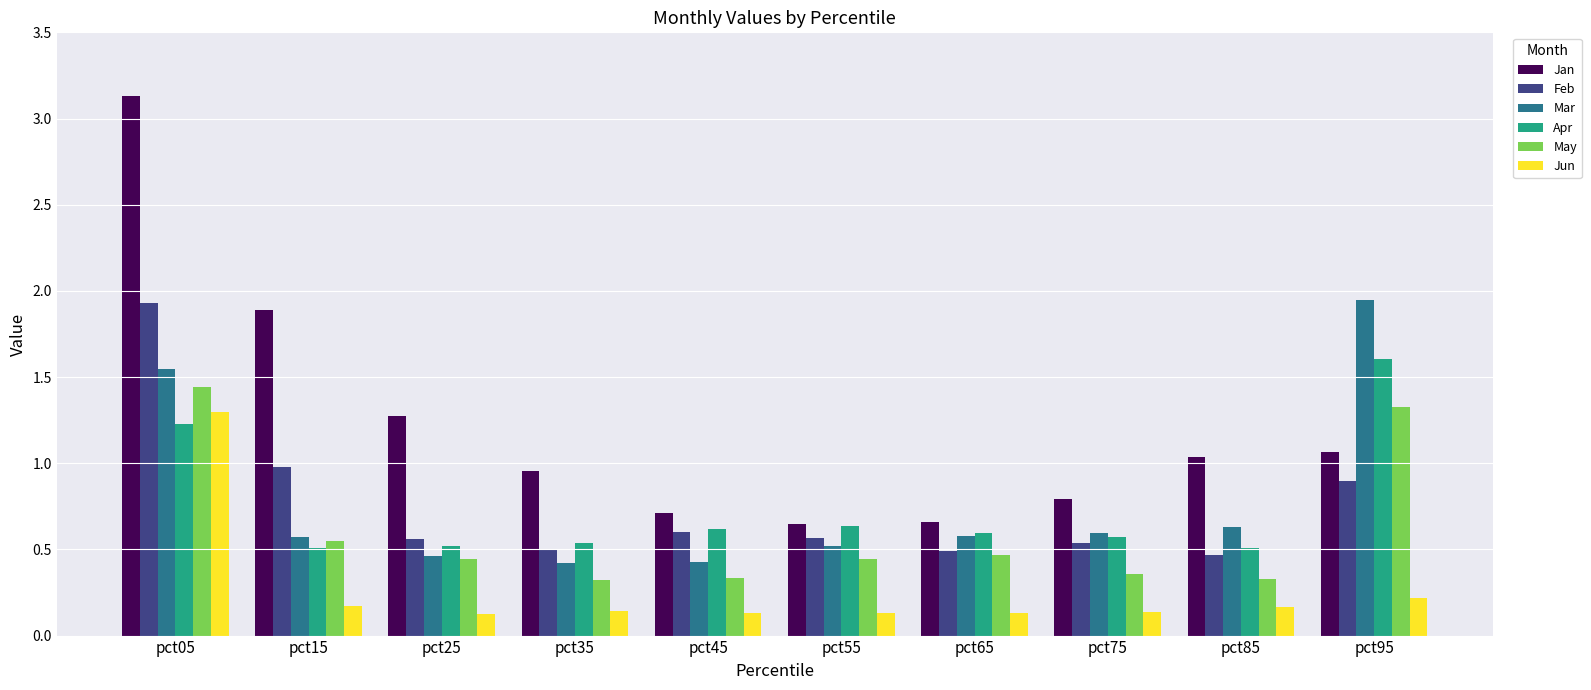

Which series has the largest total across all categories?

Jan